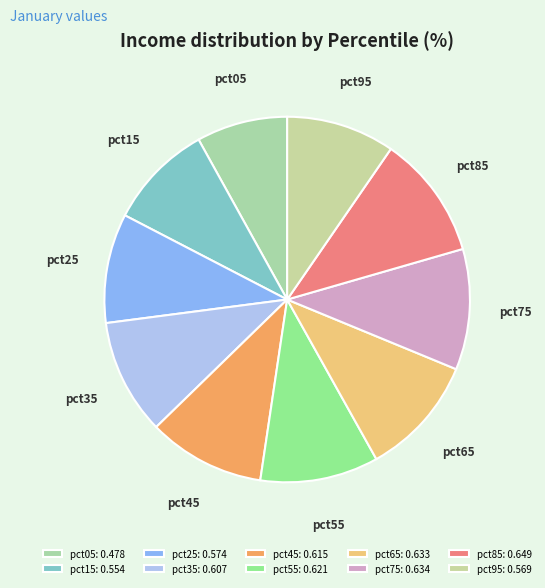

Combined, do pct95 and pct55 account for over 50%?

No